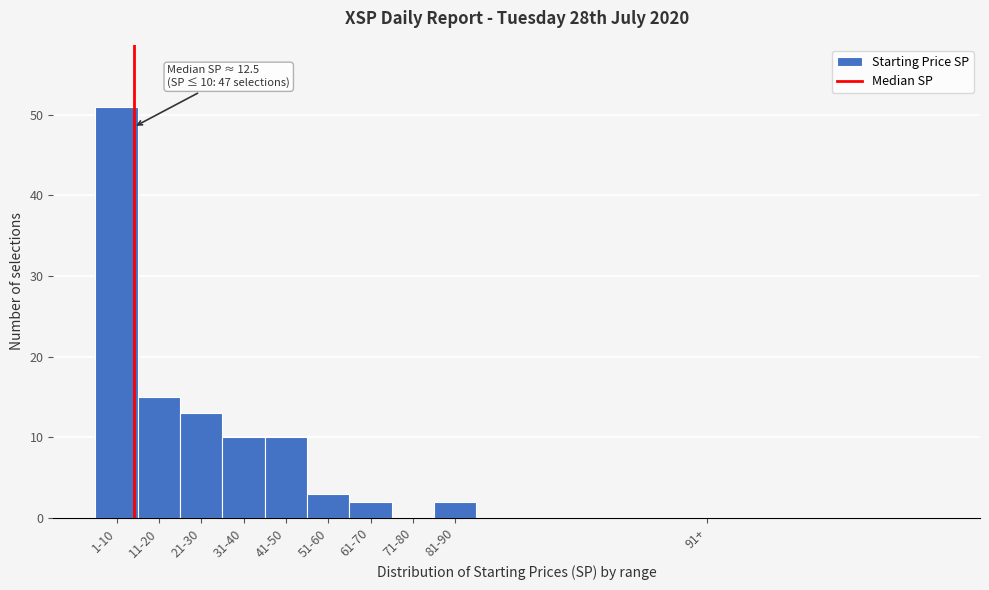

Reading right to left, what are all the values shown in this chart?

91+=0	81-90=2	71-80=0	61-70=2	51-60=3	41-50=10	31-40=10	21-30=13	11-20=15	1-10=51